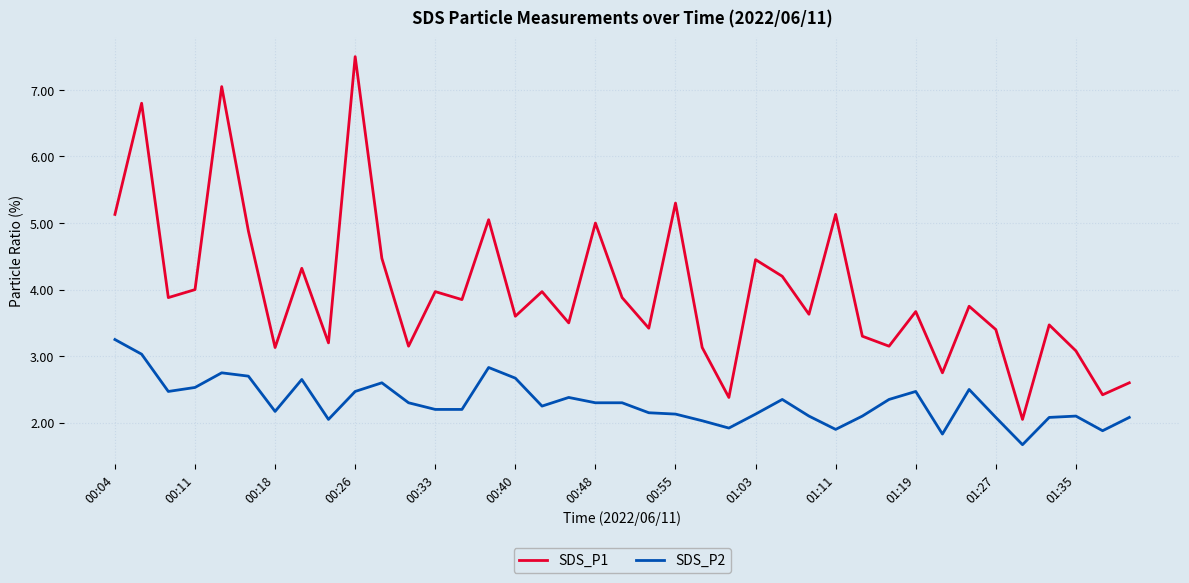

Which series has the largest range (max minus min)?

SDS_P1